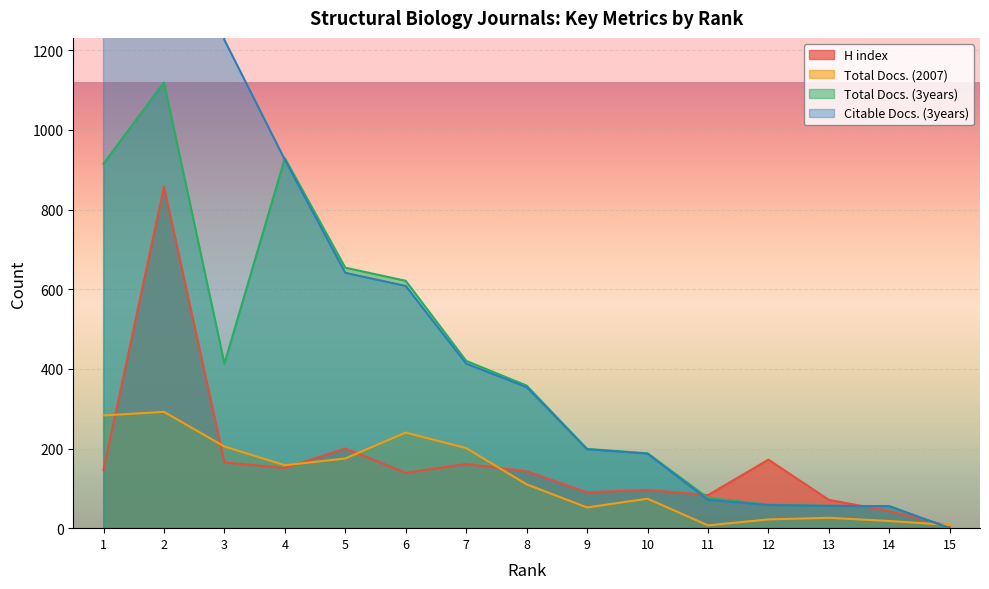

Reading left to right, extract all data points from this chart.

H index: 1=146	2=857	3=165	4=151	5=200	6=139	7=161	8=143	9=90	10=96	11=83	12=172	13=71	14=43	15=5
Total Docs. (2007): 1=283	2=292	3=205	4=158	5=175	6=240	7=201	8=110	9=52	10=74	11=7	12=22	13=26	14=18	15=8
Total Docs. (3years): 1=915	2=1119	3=413	4=929	5=654	6=621	7=420	8=358	9=199	10=188	11=76	12=59	13=56	14=55	15=0
Citable Docs. (3years): 1=3242	2=2889	3=1226	4=925	5=641	6=608	7=413	8=354	9=198	10=187	11=71	12=58	13=56	14=55	15=0